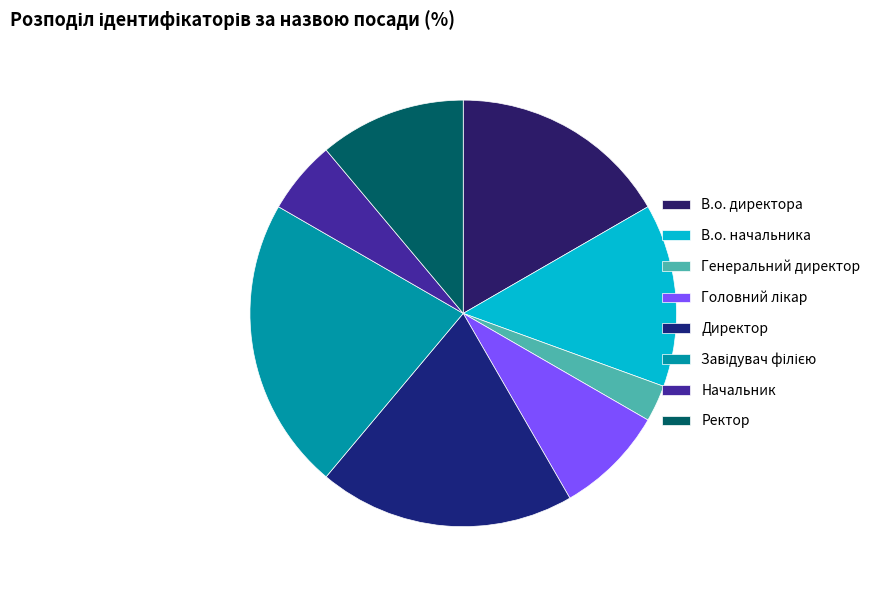

How many segments does this pie chart have?

8